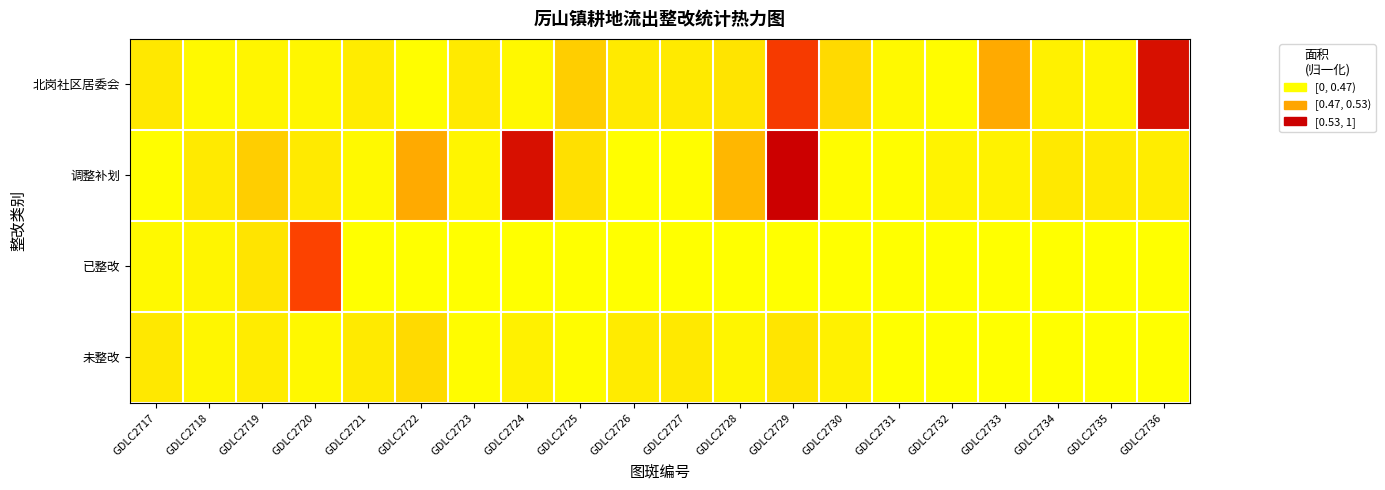

At which category is the sum across all series the highest?

GDLC2729